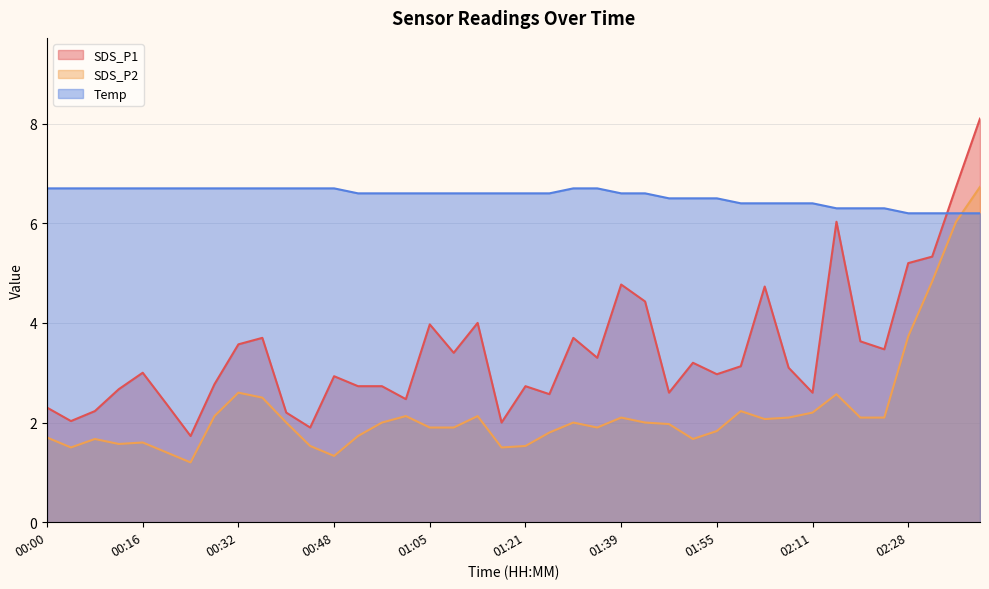

List the labels in order of SDS_P1 value, smallest first.

00:24, 00:44, 01:17, 00:04, 00:40, 00:08, 00:00, 00:20, 01:00, 01:26, 01:47, 02:11, 00:12, 00:52, 00:56, 01:21, 00:28, 00:48, 01:55, 00:16, 02:07, 01:59, 01:51, 01:35, 01:09, 02:23, 00:32, 02:19, 00:36, 01:30, 01:05, 01:13, 01:43, 02:03, 01:39, 02:28, 02:32, 02:15, 02:36, 02:40